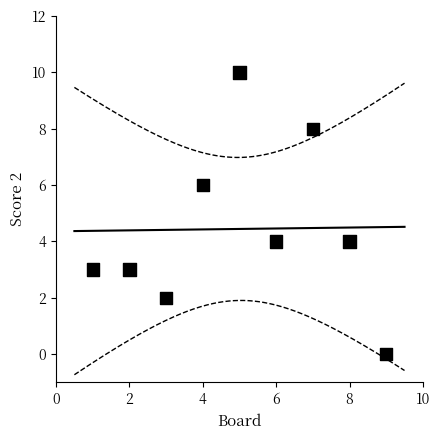

What is the range of X values (max minus min)?

8